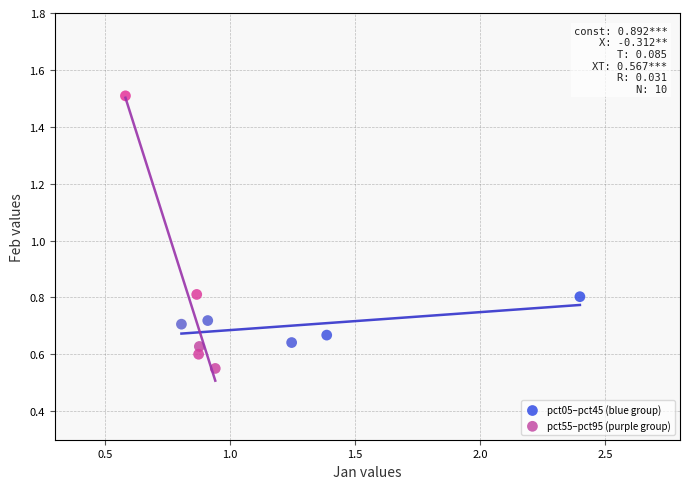

Which series reaches the minimum Y coordinate?

pct55–pct95 (purple group)